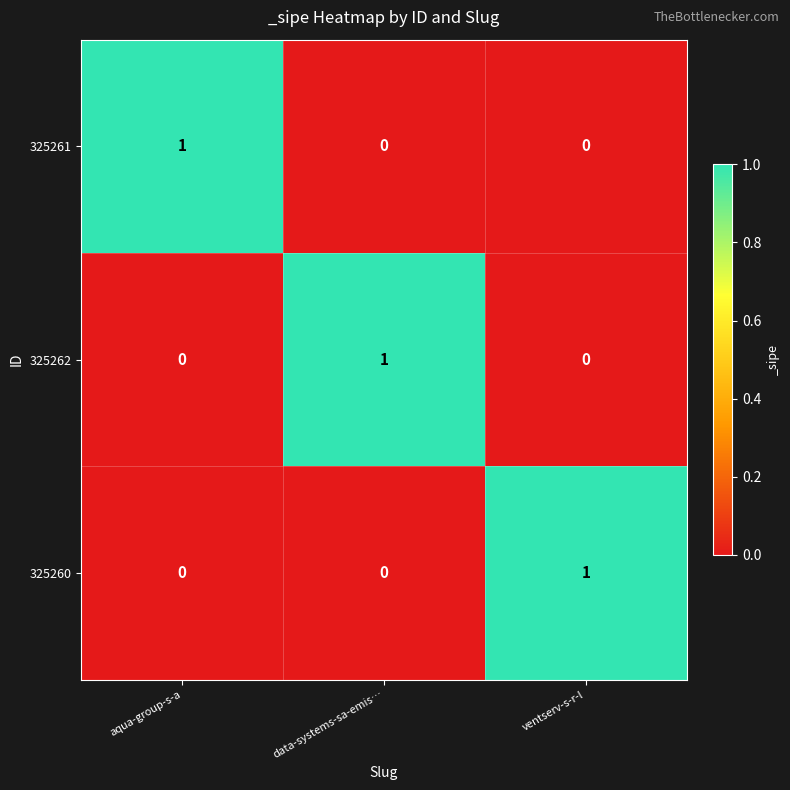

At how many categories does at least one series exceed 0?

3